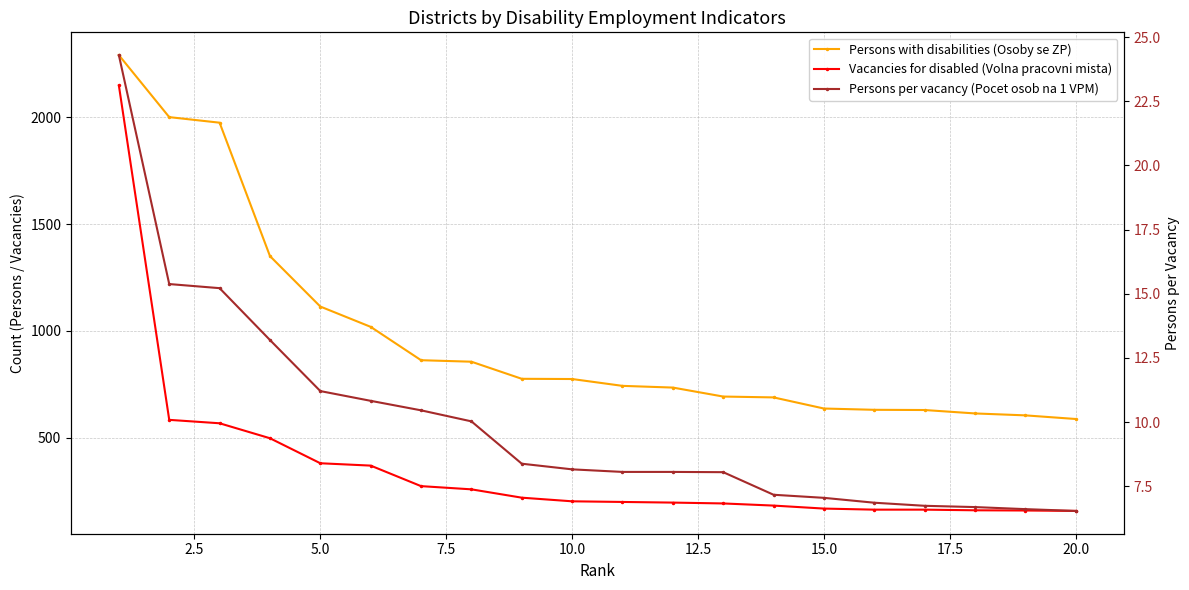

Reading left to right, transcribe all the data shown in this chart.

Persons with disabilities (Osoby se ZP): 2290.0	2000.0	1974.0	1350.0	1114.0	1019.0	863.0	856.0	776.0	775.0	743.0	735.0	693.0	689.0	637.0	631.0	630.0	614.0	605.0	588.0
Vacancies for disabled (Volna pracovni mista): 2148.0	584.0	568.0	498.0	381.0	370.0	274.0	259.0	220.0	203.0	200.0	197.0	193.0	183.0	169.0	164.0	164.0	161.0	160.0	158.0
Persons per vacancy (Pocet osob na 1 VPM): 24.3	15.4	15.2	13.2	11.2	10.8	10.5	10.0	8.4	8.2	8.1	8.1	8.1	7.2	7.0	6.9	6.7	6.7	6.6	6.5